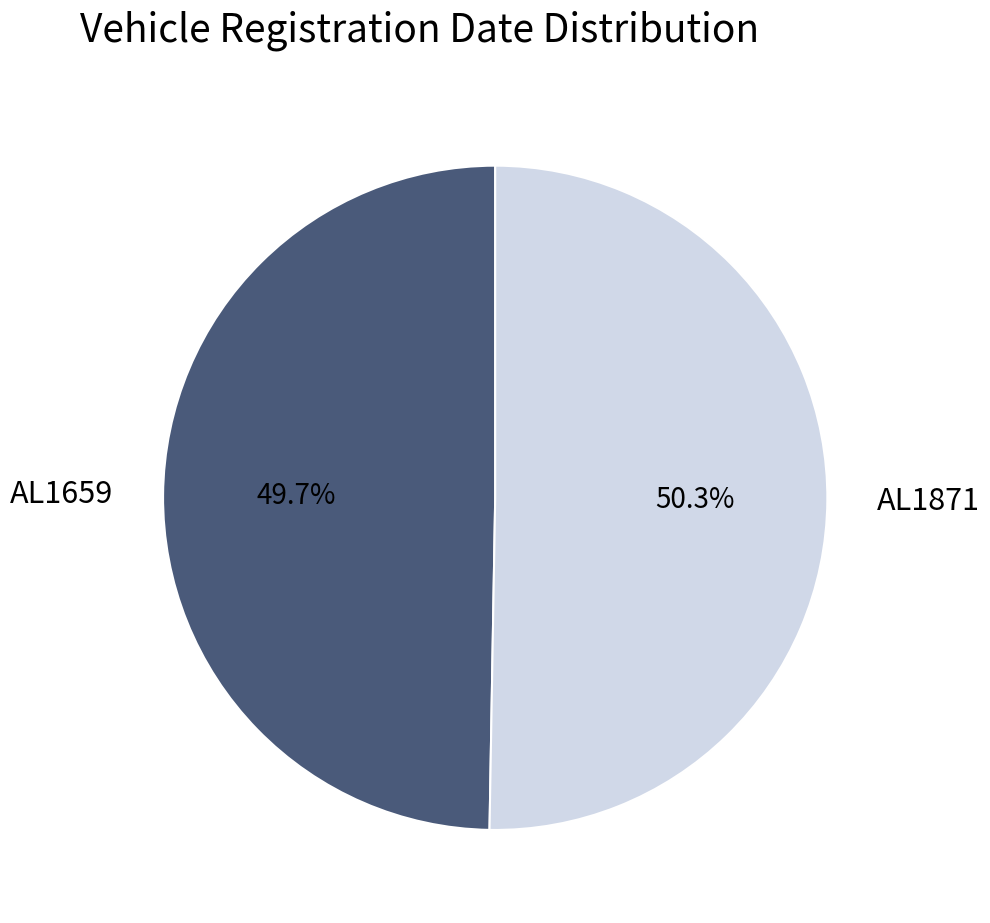

To the nearest percent, what portion does AL1871 represent?

50%